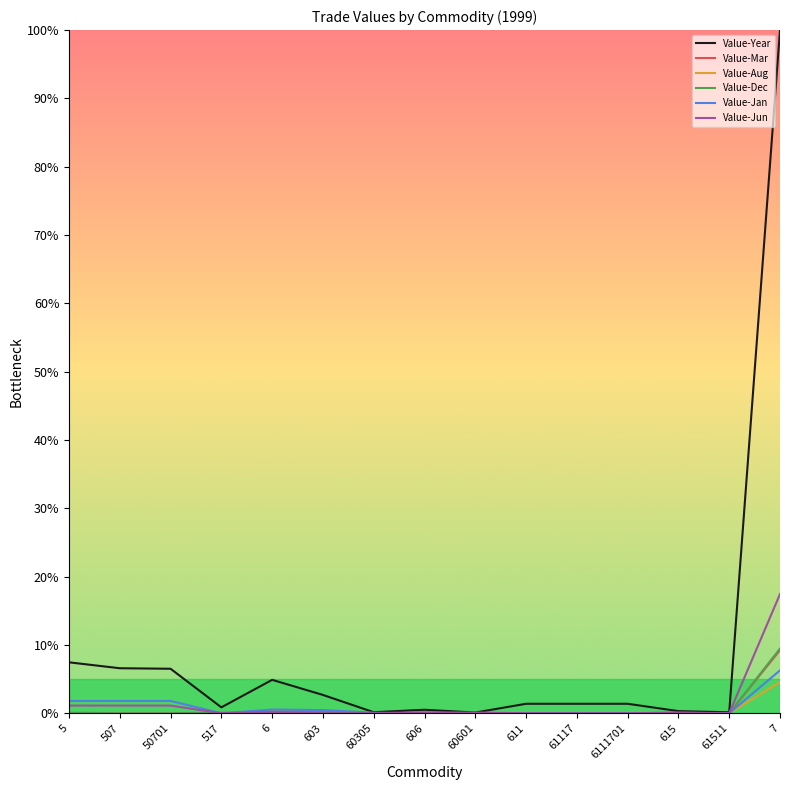

What is the difference between the Value-Dec values at 61117 and 517?

0.1